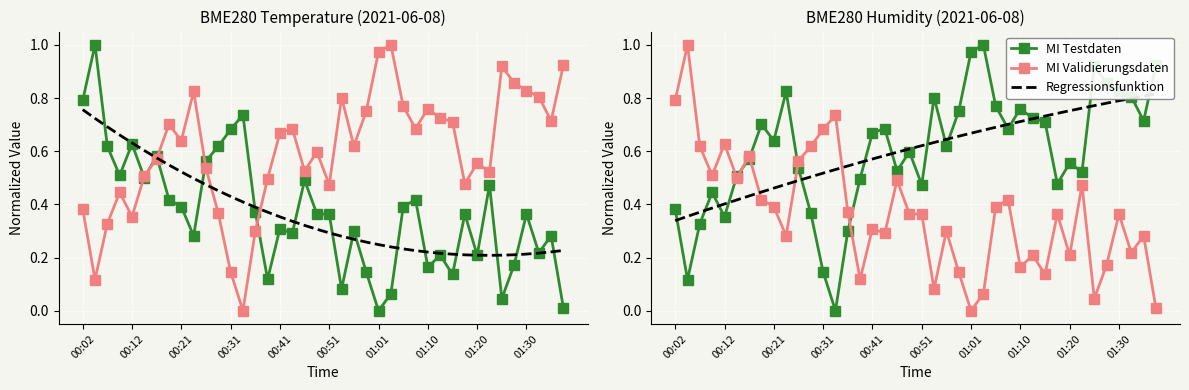

At which category is the sum across all series the highest?

01:30